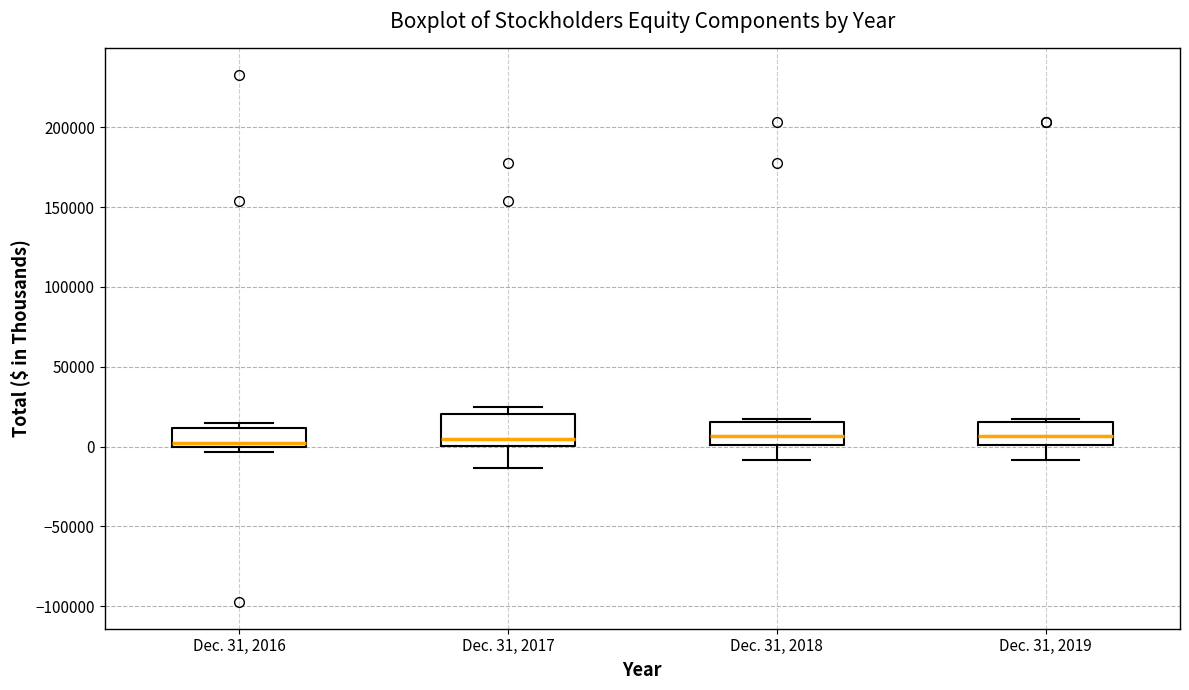

Where is the upper edge of the box for Dec. 31, 2017 on the y-axis? The values are not printed on the chart, so give them approximately, as read against the axis.

20000